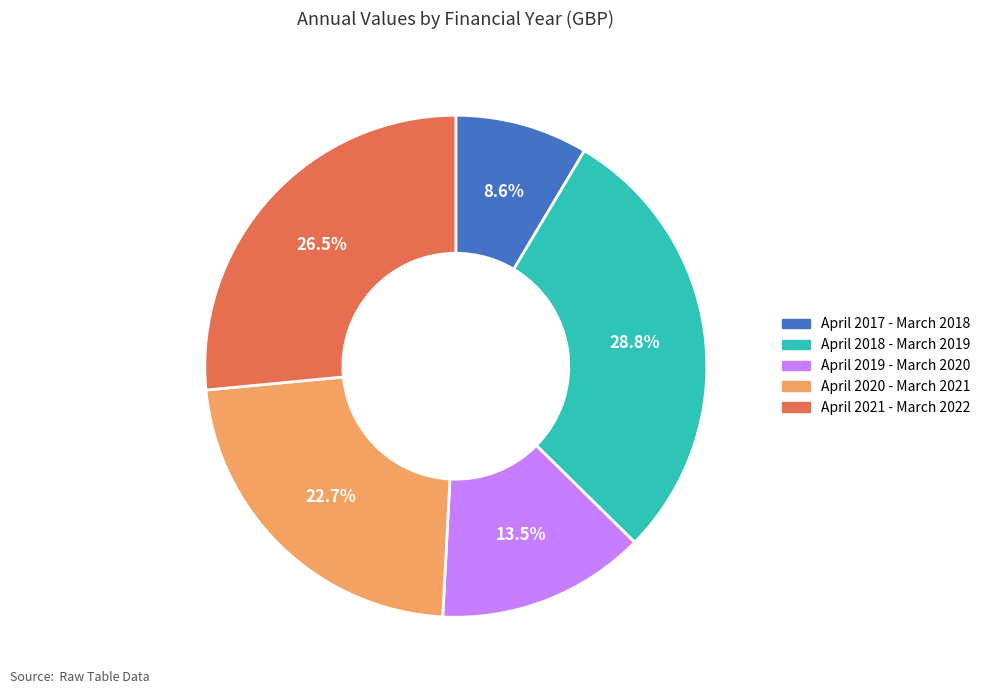

Which slice is the largest?

April 2018 - March 2019